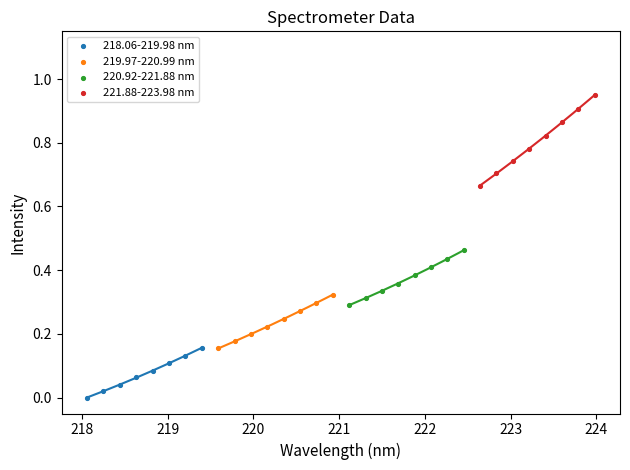

Which series contains the lowest Y value?

218.06-219.98 nm